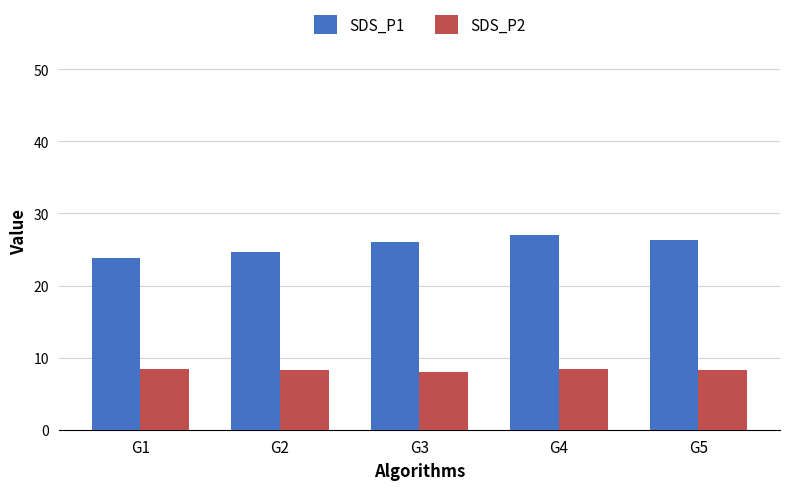

Rank the series by their average value, from highest to lowest.

SDS_P1, SDS_P2